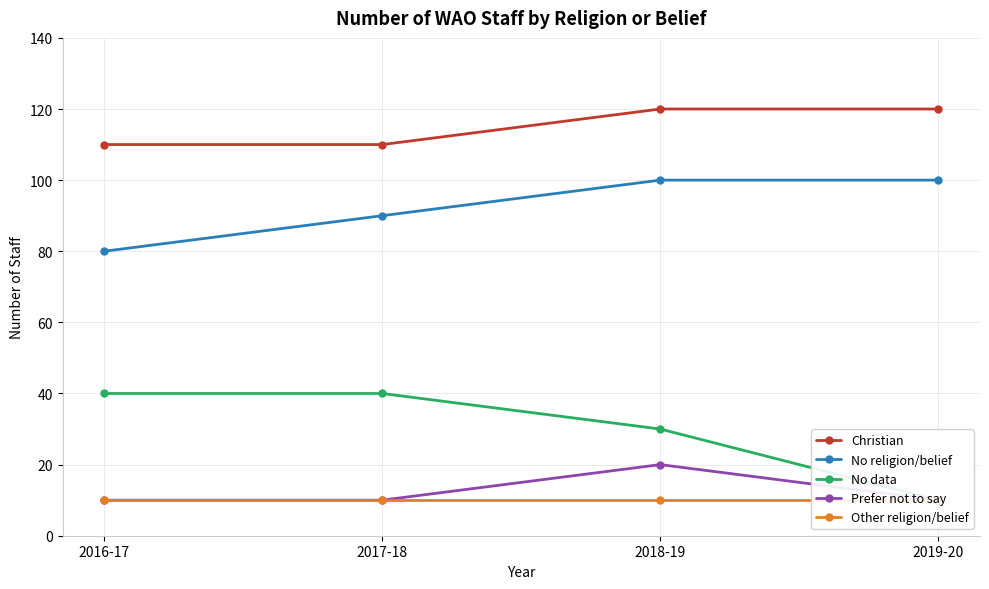

True or false: Other religion/belief and Prefer not to say cross at least once.

False